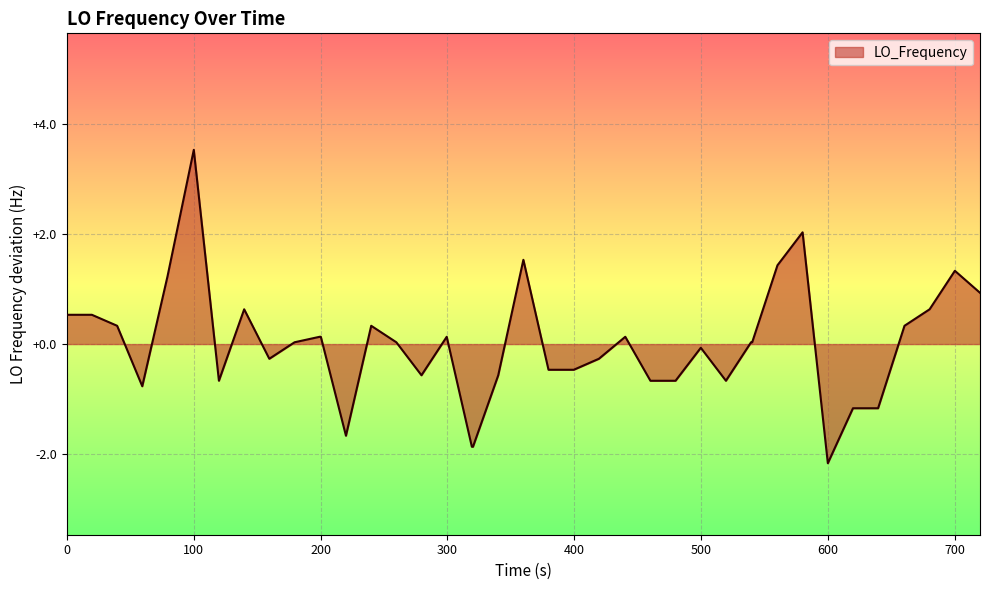

What is the minimum value shown in the chart?

-2.2